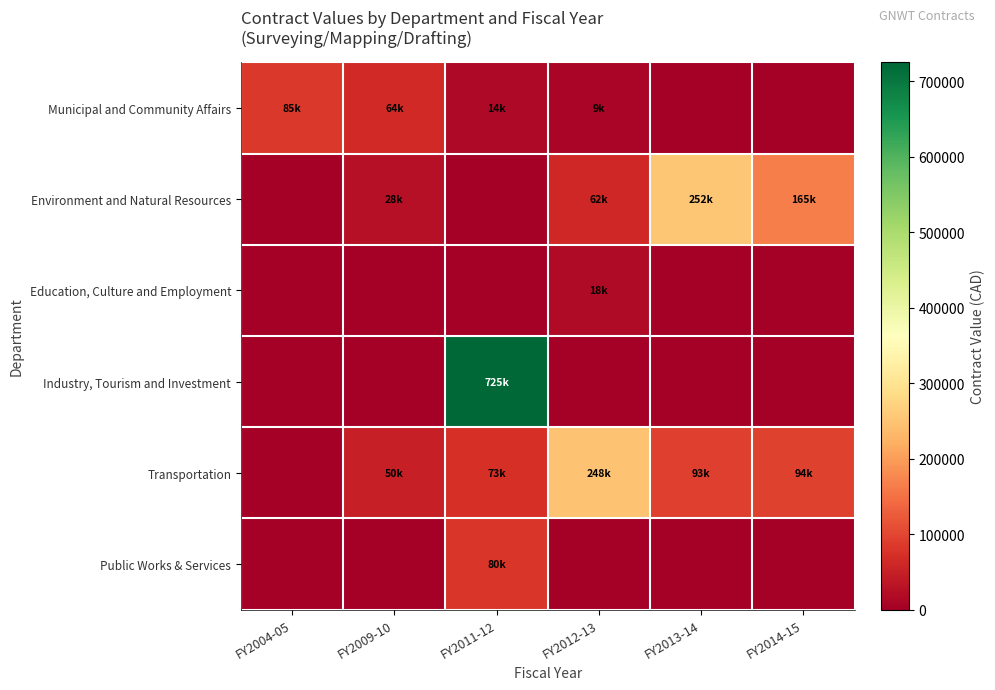

Between FY2011-12 and FY2014-15, which series saw the biggest shift?

Industry, Tourism and Investment